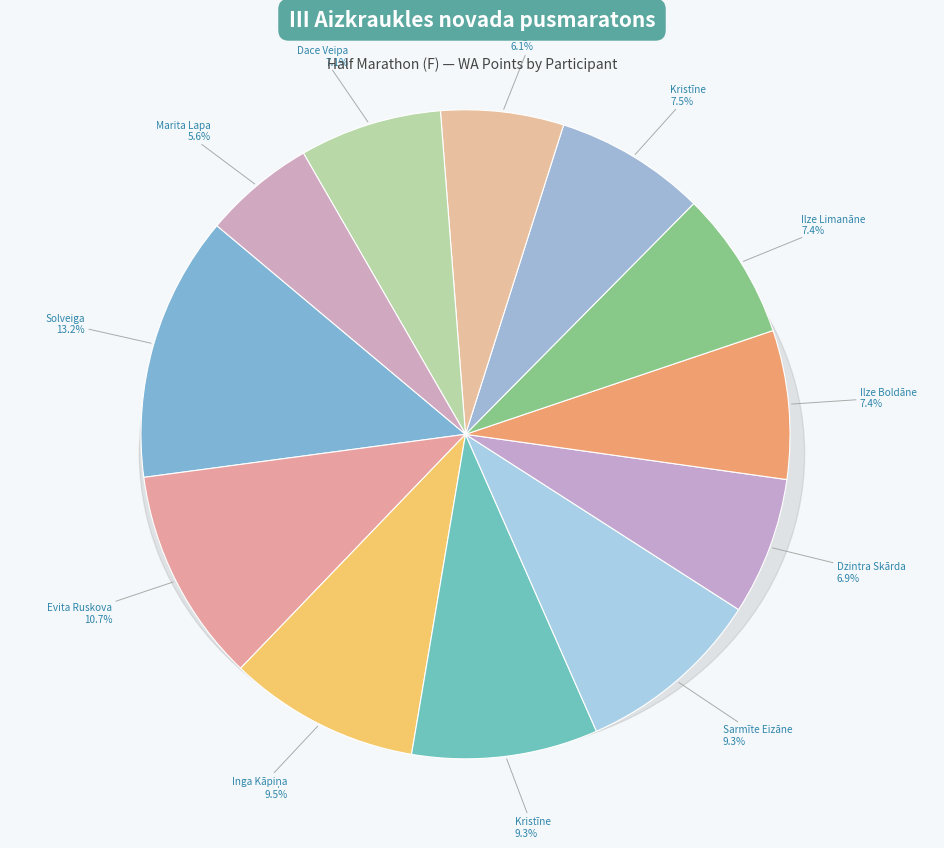

Combined, do Angelika Panteļejeva and Dzintra Skārda account for over 50%?

No